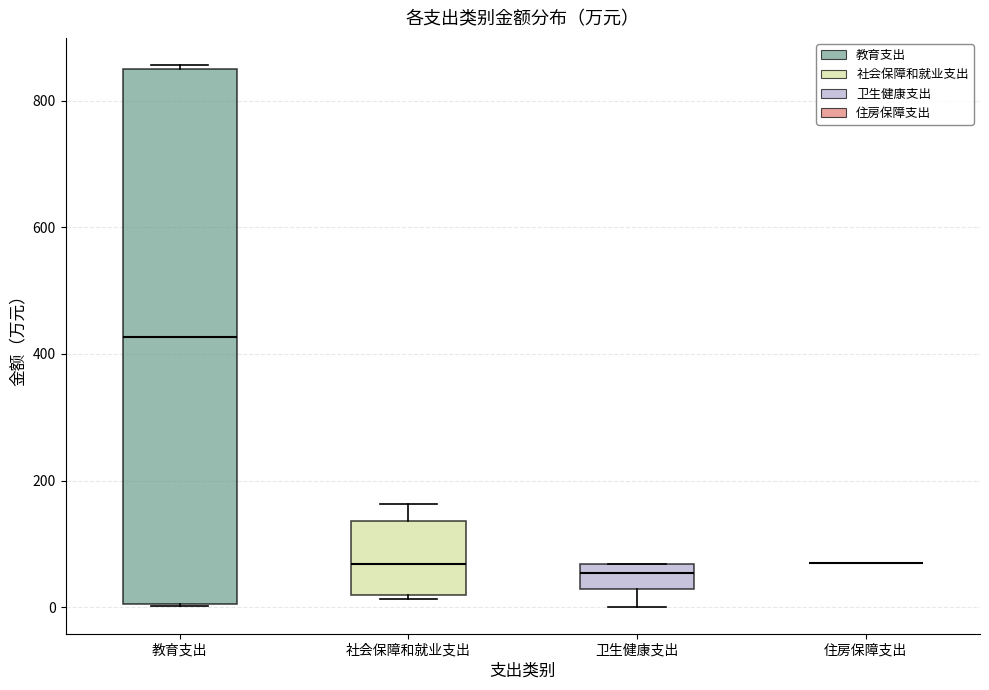

Reading left to right, read every box against the y-axis: the position of its median line, the range the box covers, and the ends of its whiskers. The values are not printed on the chart, so give them approximately, as read against the axis.

教育支出: median 420, box 0 to 840, whiskers 0 to 860
社会保障和就业支出: median 60, box 20 to 140, whiskers 20 (just below the box's lower edge) to 160
卫生健康支出: median 60 (just below the box's upper edge), box 20 to 60, whiskers 0 to 60
住房保障支出: box collapsed to a line at 60, whiskers 60 to 60